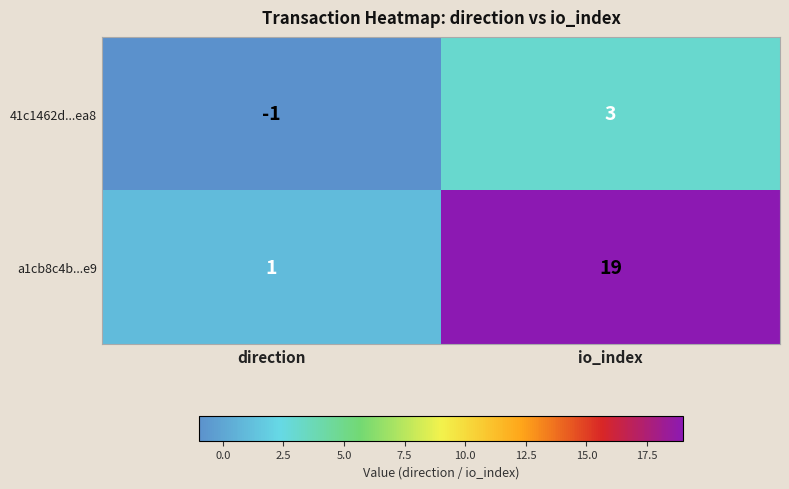

How many series are shown in this chart?

2